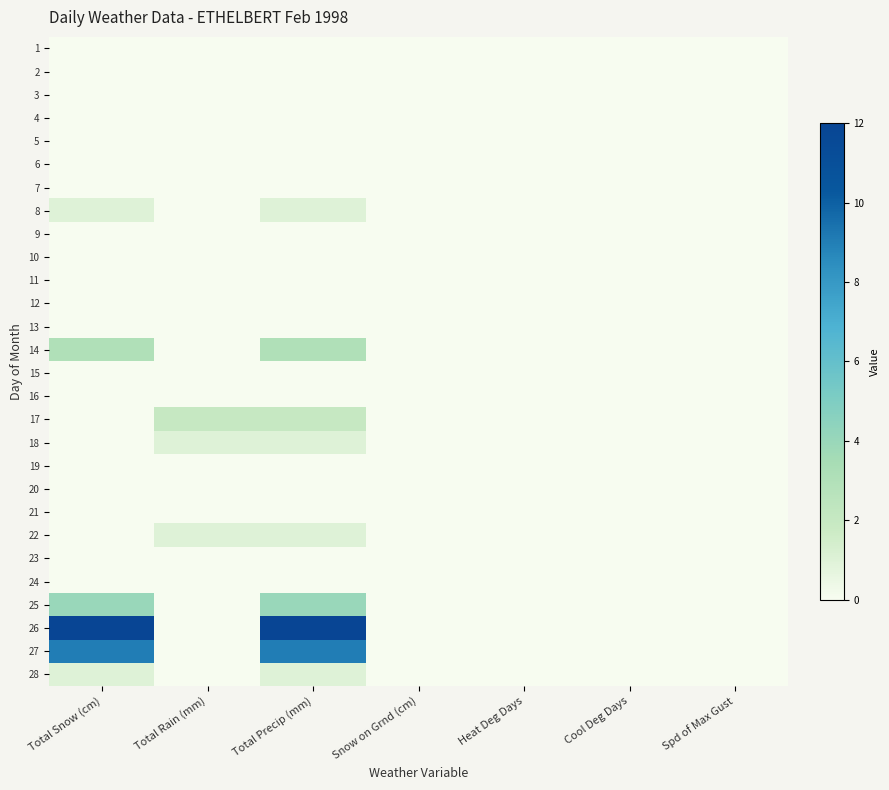

Reading right to left, list all the values displayed in this chart.

1: Spd of Max Gust=0	Cool Deg Days=0	Heat Deg Days=0	Snow on Grnd (cm)=0	Total Precip (mm)=0	Total Rain (mm)=0	Total Snow (cm)=0
2: Spd of Max Gust=0	Cool Deg Days=0	Heat Deg Days=0	Snow on Grnd (cm)=0	Total Precip (mm)=0	Total Rain (mm)=0	Total Snow (cm)=0
3: Spd of Max Gust=0	Cool Deg Days=0	Heat Deg Days=0	Snow on Grnd (cm)=0	Total Precip (mm)=0	Total Rain (mm)=0	Total Snow (cm)=0
4: Spd of Max Gust=0	Cool Deg Days=0	Heat Deg Days=0	Snow on Grnd (cm)=0	Total Precip (mm)=0	Total Rain (mm)=0	Total Snow (cm)=0
5: Spd of Max Gust=0	Cool Deg Days=0	Heat Deg Days=0	Snow on Grnd (cm)=0	Total Precip (mm)=0	Total Rain (mm)=0	Total Snow (cm)=0
6: Spd of Max Gust=0	Cool Deg Days=0	Heat Deg Days=0	Snow on Grnd (cm)=0	Total Precip (mm)=0	Total Rain (mm)=0	Total Snow (cm)=0
7: Spd of Max Gust=0	Cool Deg Days=0	Heat Deg Days=0	Snow on Grnd (cm)=0	Total Precip (mm)=0	Total Rain (mm)=0	Total Snow (cm)=0
8: Spd of Max Gust=0	Cool Deg Days=0	Heat Deg Days=0	Snow on Grnd (cm)=0	Total Precip (mm)=1	Total Rain (mm)=0	Total Snow (cm)=1
9: Spd of Max Gust=0	Cool Deg Days=0	Heat Deg Days=0	Snow on Grnd (cm)=0	Total Precip (mm)=0	Total Rain (mm)=0	Total Snow (cm)=0
10: Spd of Max Gust=0	Cool Deg Days=0	Heat Deg Days=0	Snow on Grnd (cm)=0	Total Precip (mm)=0	Total Rain (mm)=0	Total Snow (cm)=0
11: Spd of Max Gust=0	Cool Deg Days=0	Heat Deg Days=0	Snow on Grnd (cm)=0	Total Precip (mm)=0	Total Rain (mm)=0	Total Snow (cm)=0
12: Spd of Max Gust=0	Cool Deg Days=0	Heat Deg Days=0	Snow on Grnd (cm)=0	Total Precip (mm)=0	Total Rain (mm)=0	Total Snow (cm)=0
13: Spd of Max Gust=0	Cool Deg Days=0	Heat Deg Days=0	Snow on Grnd (cm)=0	Total Precip (mm)=0	Total Rain (mm)=0	Total Snow (cm)=0
14: Spd of Max Gust=0	Cool Deg Days=0	Heat Deg Days=0	Snow on Grnd (cm)=0	Total Precip (mm)=3	Total Rain (mm)=0	Total Snow (cm)=3
15: Spd of Max Gust=0	Cool Deg Days=0	Heat Deg Days=0	Snow on Grnd (cm)=0	Total Precip (mm)=0	Total Rain (mm)=0	Total Snow (cm)=0
16: Spd of Max Gust=0	Cool Deg Days=0	Heat Deg Days=0	Snow on Grnd (cm)=0	Total Precip (mm)=0	Total Rain (mm)=0	Total Snow (cm)=0
17: Spd of Max Gust=0	Cool Deg Days=0	Heat Deg Days=0	Snow on Grnd (cm)=0	Total Precip (mm)=2	Total Rain (mm)=2	Total Snow (cm)=0
18: Spd of Max Gust=0	Cool Deg Days=0	Heat Deg Days=0	Snow on Grnd (cm)=0	Total Precip (mm)=1	Total Rain (mm)=1	Total Snow (cm)=0
19: Spd of Max Gust=0	Cool Deg Days=0	Heat Deg Days=0	Snow on Grnd (cm)=0	Total Precip (mm)=0	Total Rain (mm)=0	Total Snow (cm)=0
20: Spd of Max Gust=0	Cool Deg Days=0	Heat Deg Days=0	Snow on Grnd (cm)=0	Total Precip (mm)=0	Total Rain (mm)=0	Total Snow (cm)=0
21: Spd of Max Gust=0	Cool Deg Days=0	Heat Deg Days=0	Snow on Grnd (cm)=0	Total Precip (mm)=0	Total Rain (mm)=0	Total Snow (cm)=0
22: Spd of Max Gust=0	Cool Deg Days=0	Heat Deg Days=0	Snow on Grnd (cm)=0	Total Precip (mm)=1	Total Rain (mm)=1	Total Snow (cm)=0
23: Spd of Max Gust=0	Cool Deg Days=0	Heat Deg Days=0	Snow on Grnd (cm)=0	Total Precip (mm)=0	Total Rain (mm)=0	Total Snow (cm)=0
24: Spd of Max Gust=0	Cool Deg Days=0	Heat Deg Days=0	Snow on Grnd (cm)=0	Total Precip (mm)=0	Total Rain (mm)=0	Total Snow (cm)=0
25: Spd of Max Gust=0	Cool Deg Days=0	Heat Deg Days=0	Snow on Grnd (cm)=0	Total Precip (mm)=4	Total Rain (mm)=0	Total Snow (cm)=4
26: Spd of Max Gust=0	Cool Deg Days=0	Heat Deg Days=0	Snow on Grnd (cm)=0	Total Precip (mm)=12	Total Rain (mm)=0	Total Snow (cm)=12
27: Spd of Max Gust=0	Cool Deg Days=0	Heat Deg Days=0	Snow on Grnd (cm)=0	Total Precip (mm)=9	Total Rain (mm)=0	Total Snow (cm)=9
28: Spd of Max Gust=0	Cool Deg Days=0	Heat Deg Days=0	Snow on Grnd (cm)=0	Total Precip (mm)=1	Total Rain (mm)=0	Total Snow (cm)=1